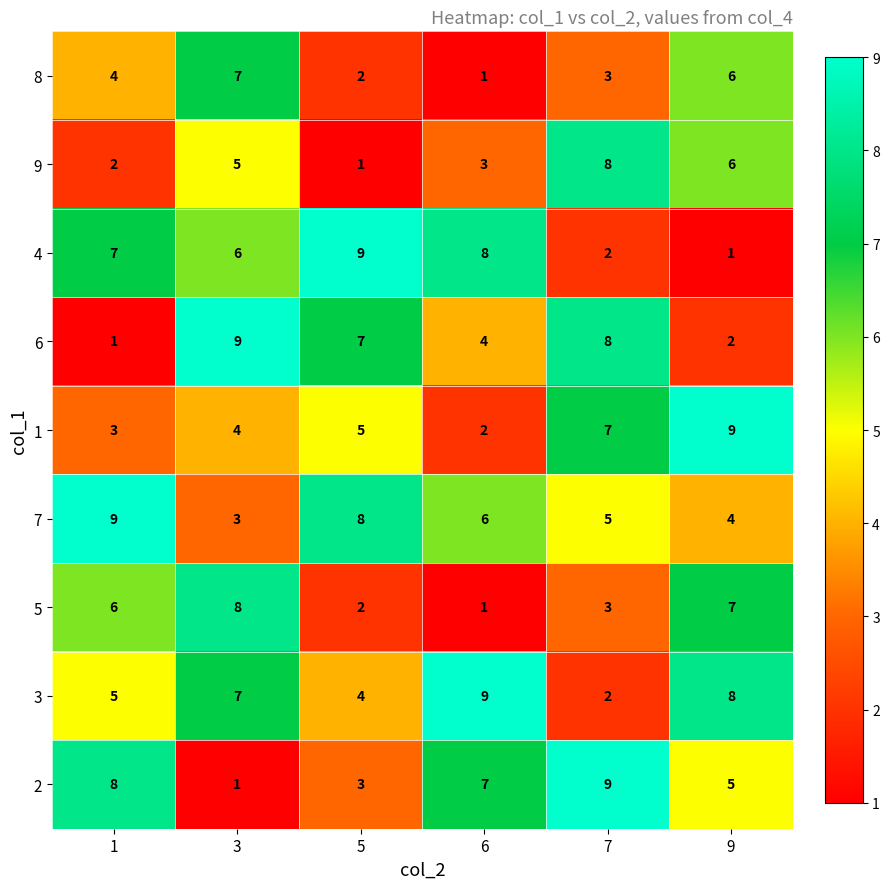

At how many categories does at least one series exceed 5?

6